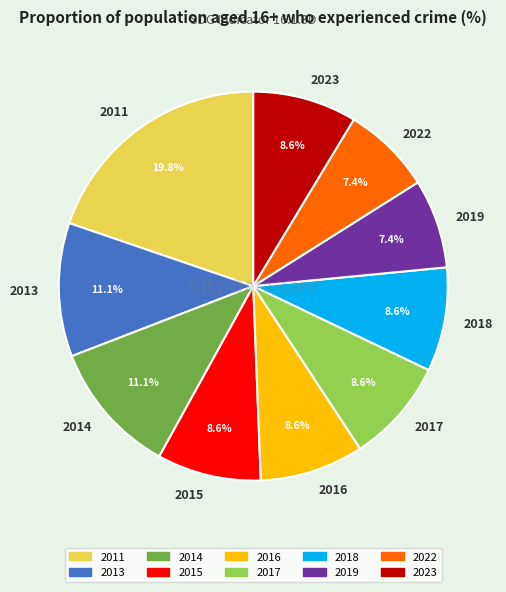

Is there any slice that represents more than half of the pie?

No